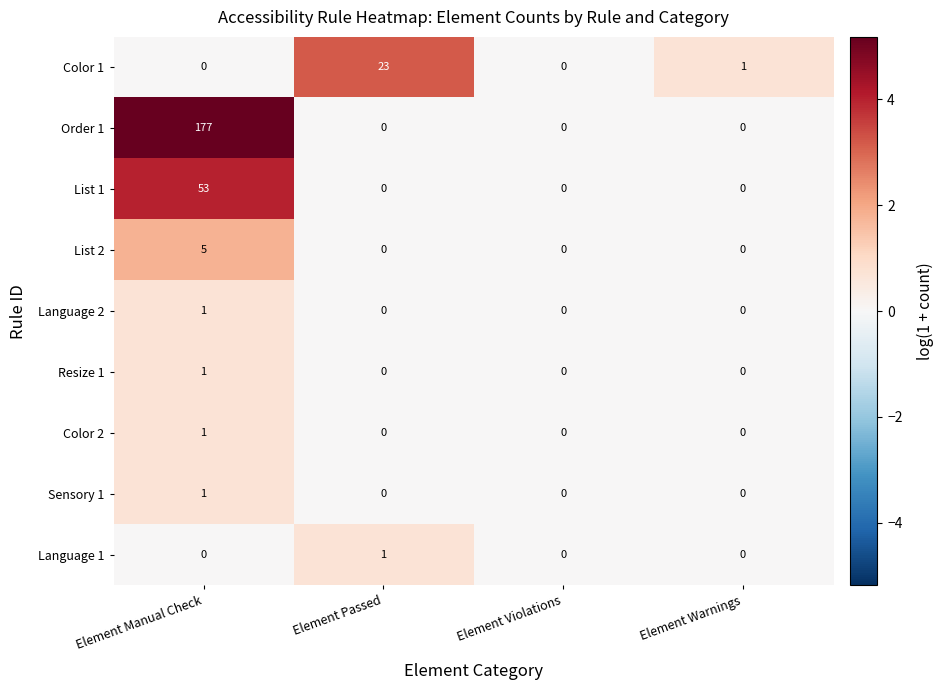

The Sensory 1 series shows 1 at Element Warnings. True or false?

False